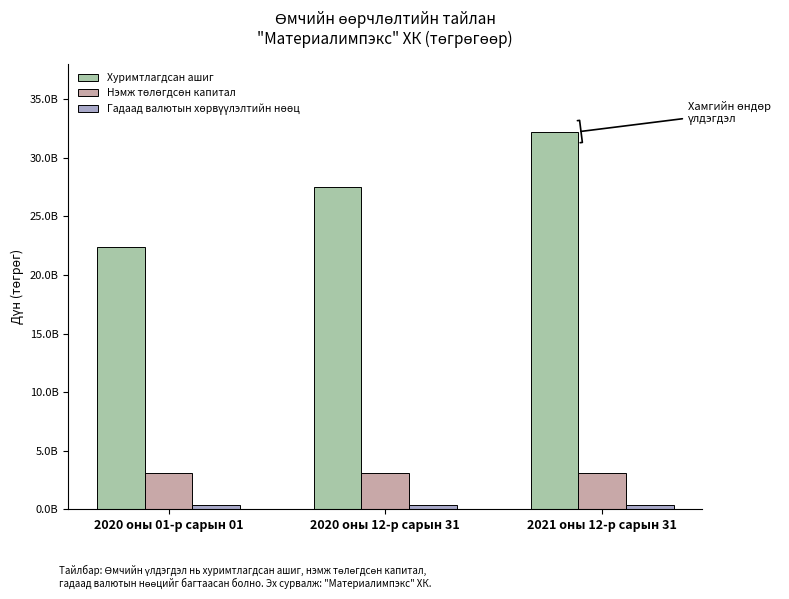

At which label is Нэмж төлөгдсөн капитал closest to 3133970473?

2020 оны 01-р сарын 01